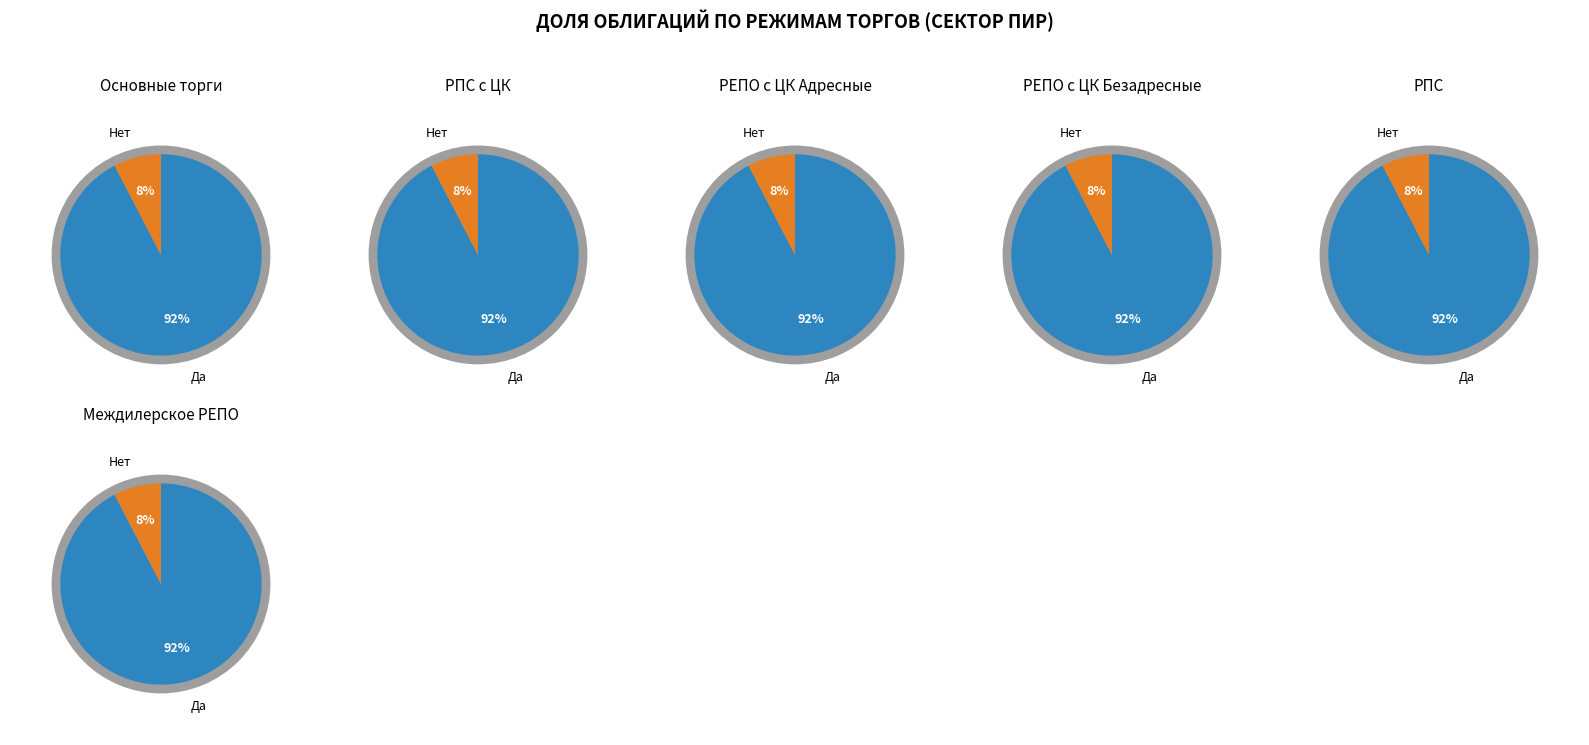

Rank the categories by Да value from highest to lowest.

0, 1, 2, 3, 4, 5